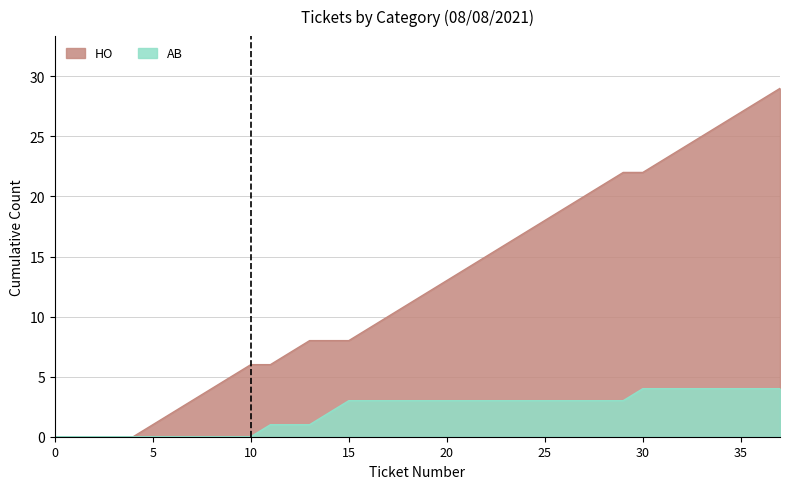

True or false: AB has a value of 3 at 21.

True